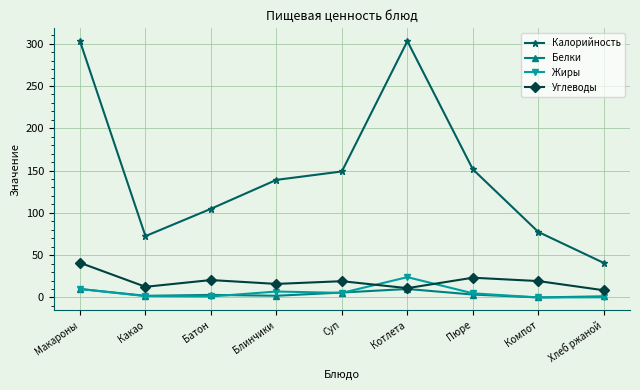

At which category does Углеводы reach its first local valley?

Какао